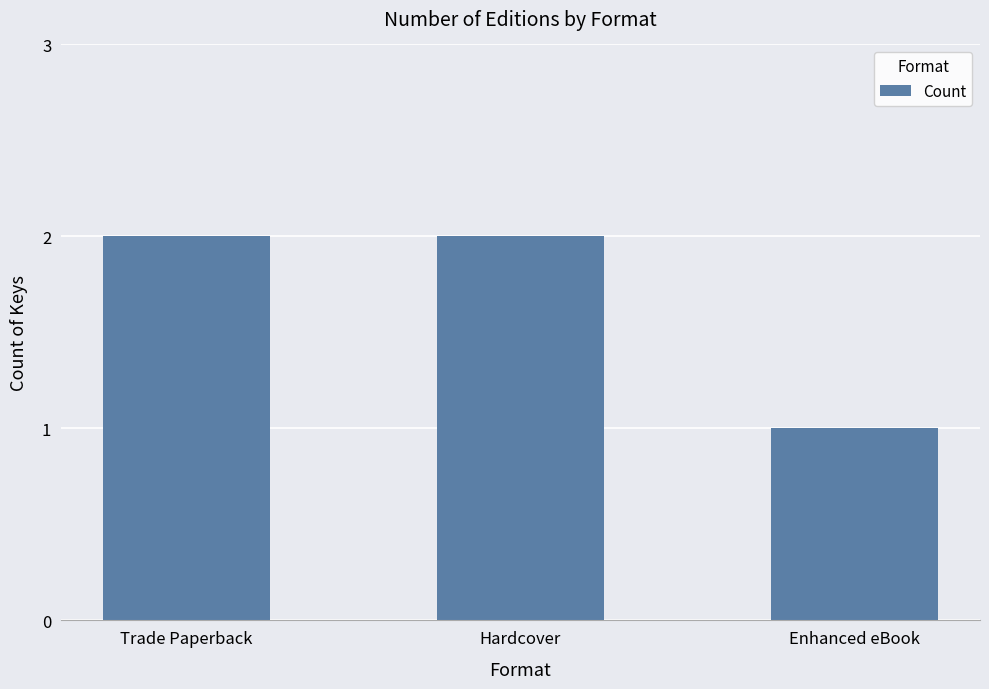

What is the sum of the values at Enhanced eBook and Trade Paperback?

3